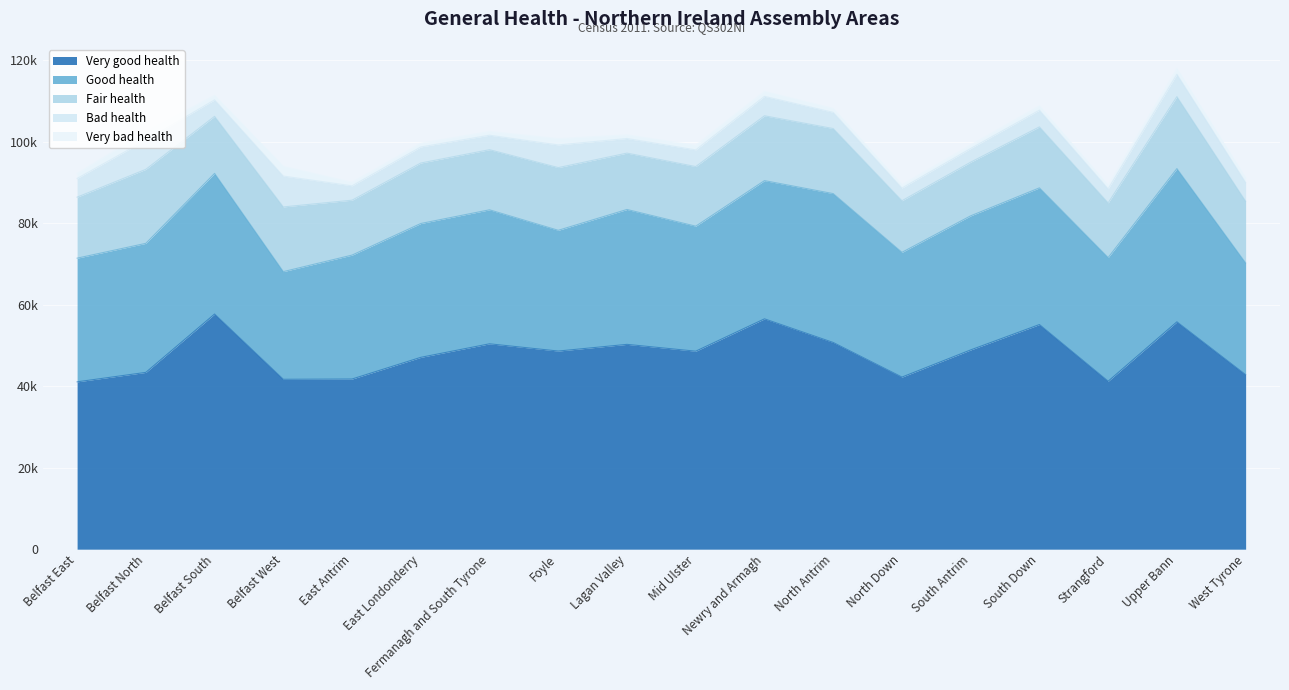

In Very bad health, how many points are higher than both neighbors (excluding endpoints)?

7